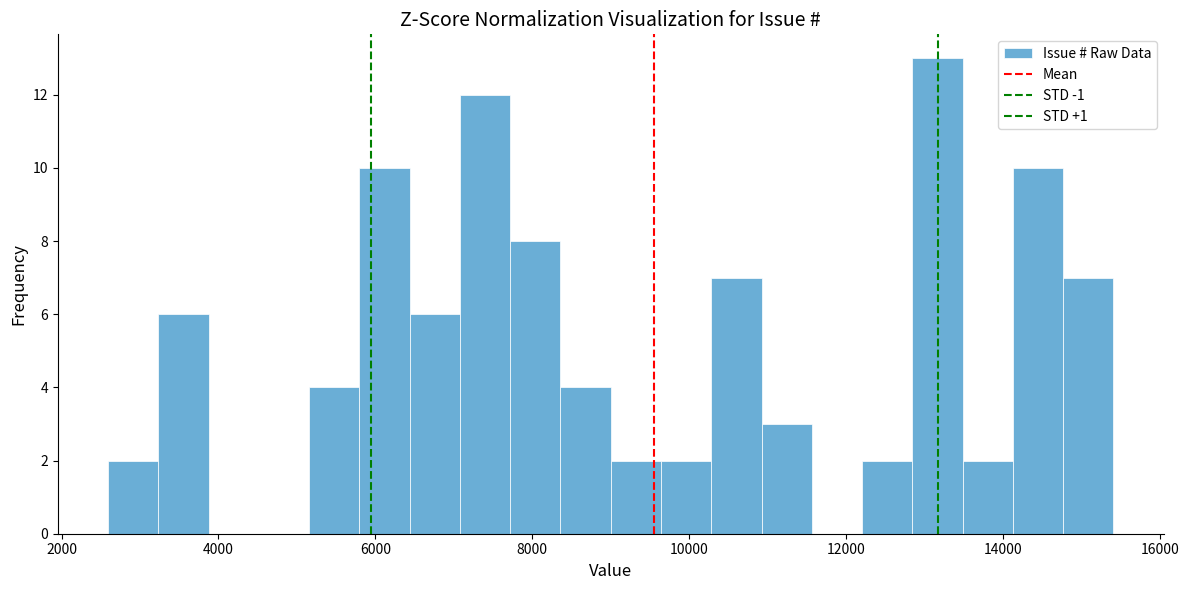

Around what value on the x-axis is the tallest bar? Give the approximate position of its centre, as read against the axis.

13200